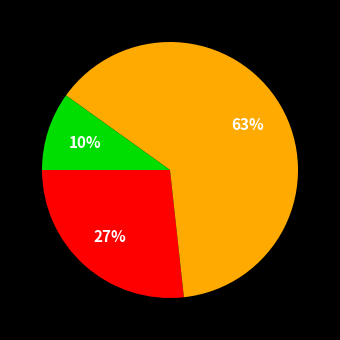

Count the number of slices in the pie.

3